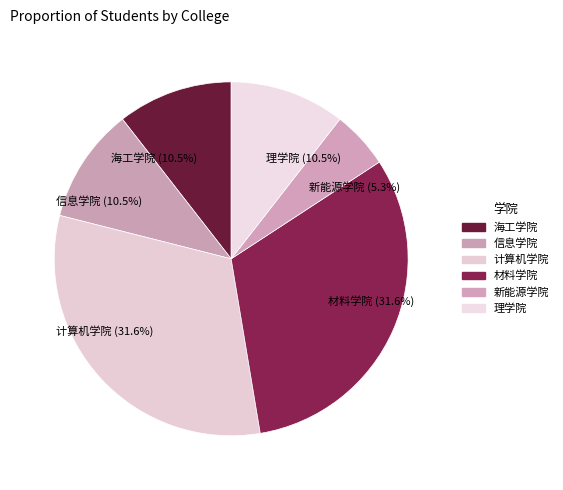

Is there a majority slice in this chart?

No